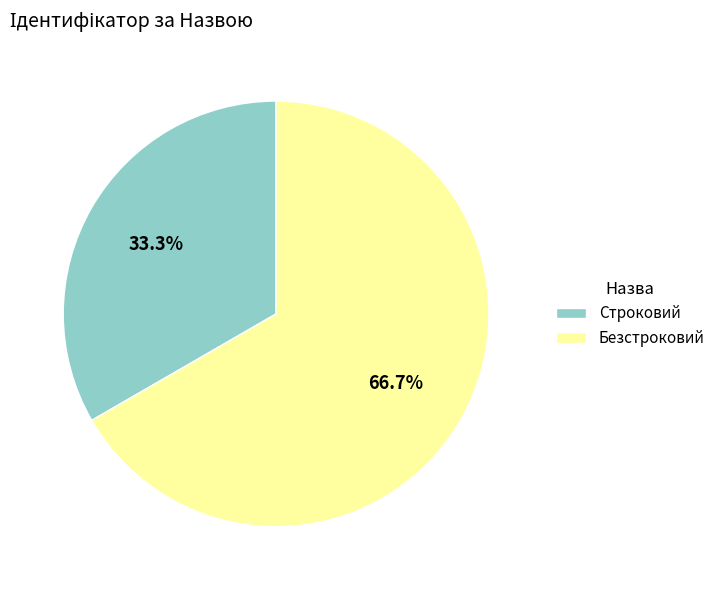

Is there any slice that represents more than half of the pie?

Yes